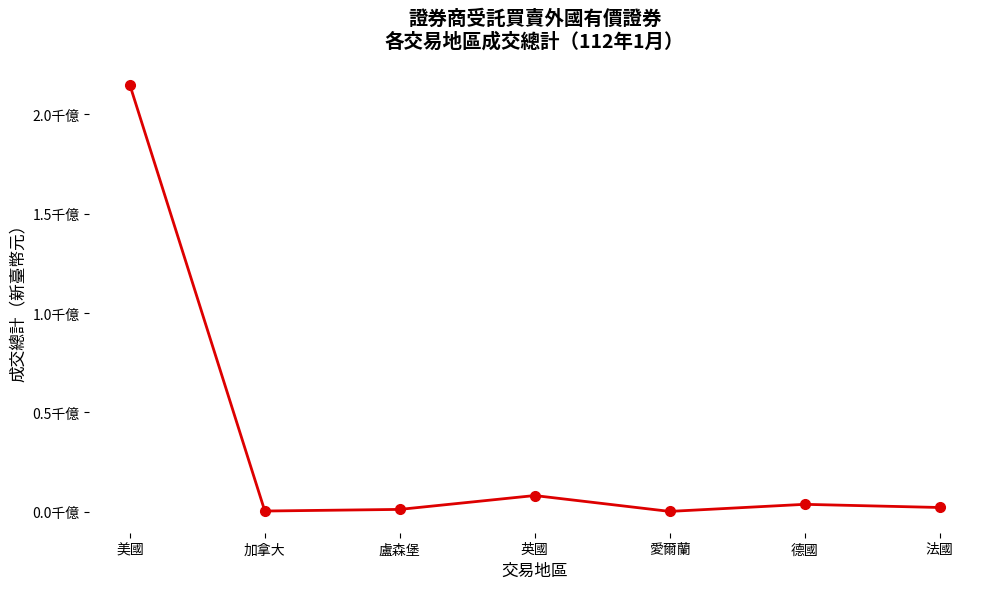

What position from the right is 美國?

7